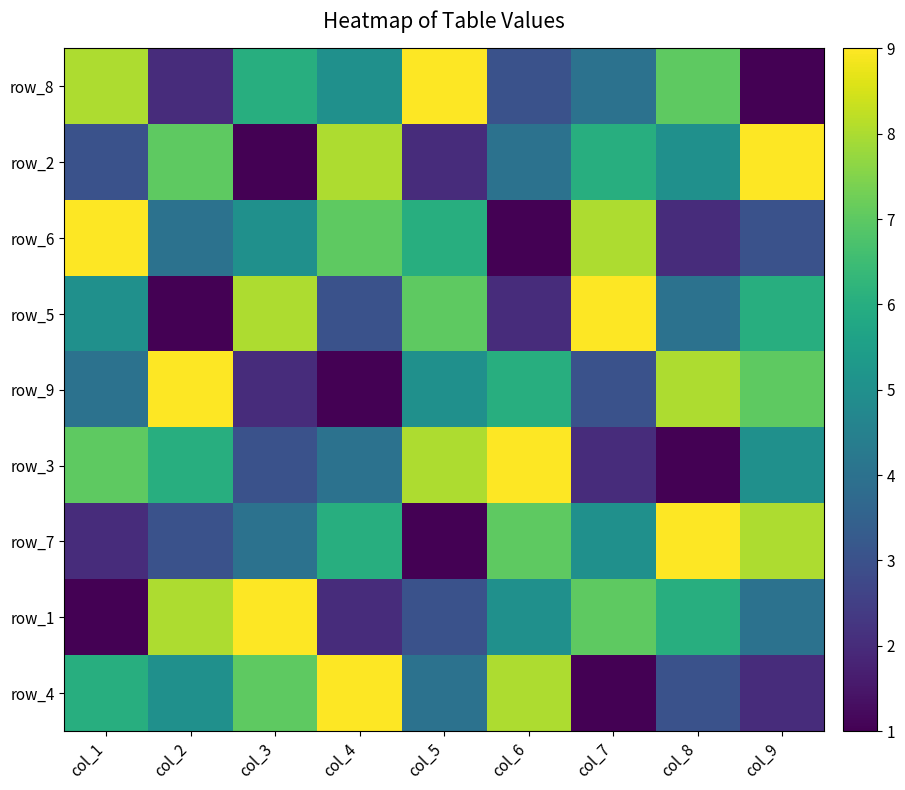

At how many categories does at least one series exceed 1?

9